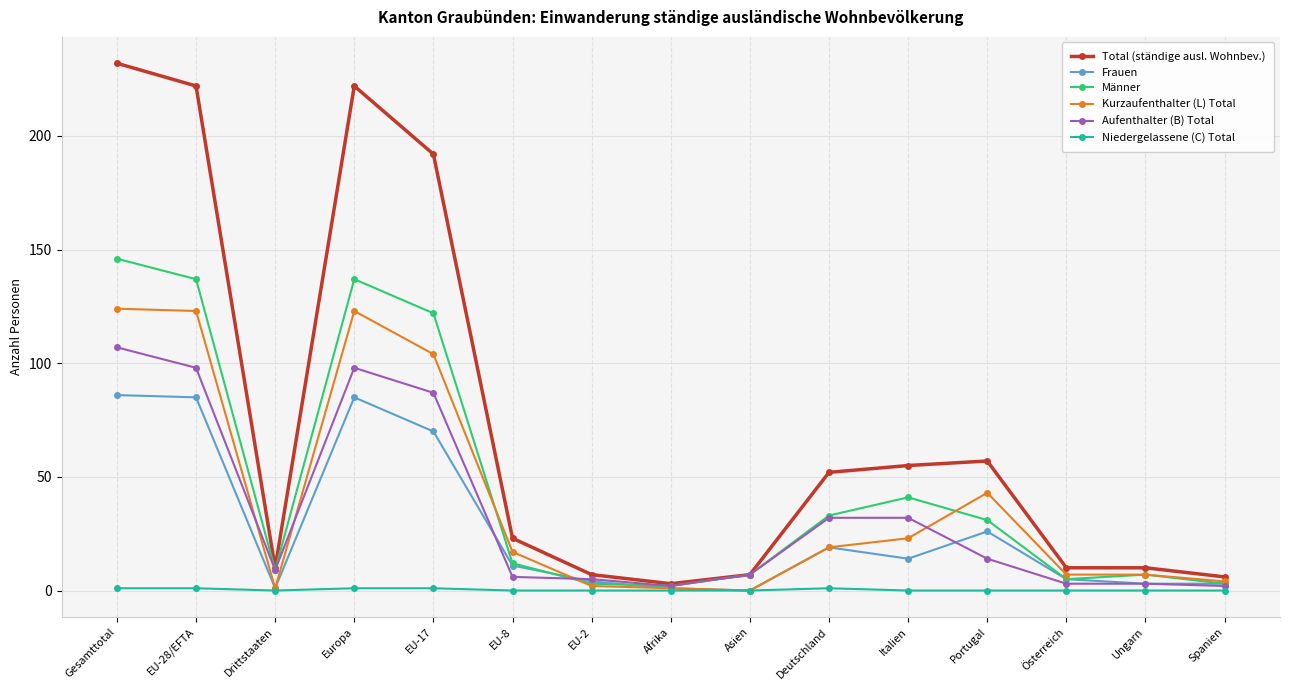

At which label does Männer reach its peak?

Gesamttotal